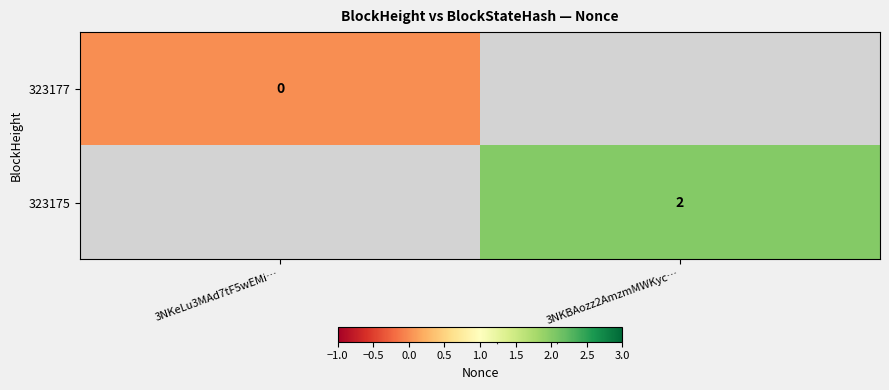

Is the value of 323177 at 3NKeLu3MAd7tF5wEMi… greater than the value of 323175 at 3NKBAozz2AmzmMWKyc…?

No